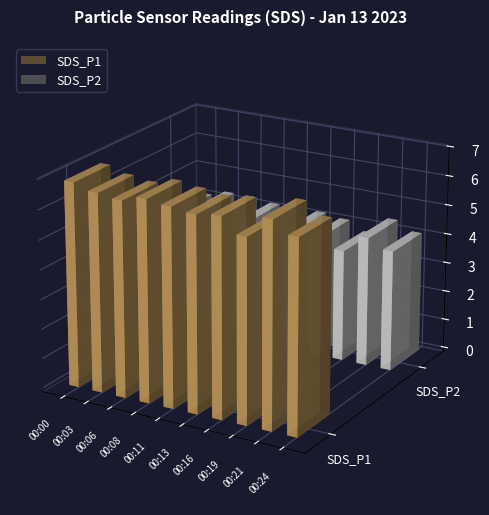

At how many categories does at least one series exceed 4?

10